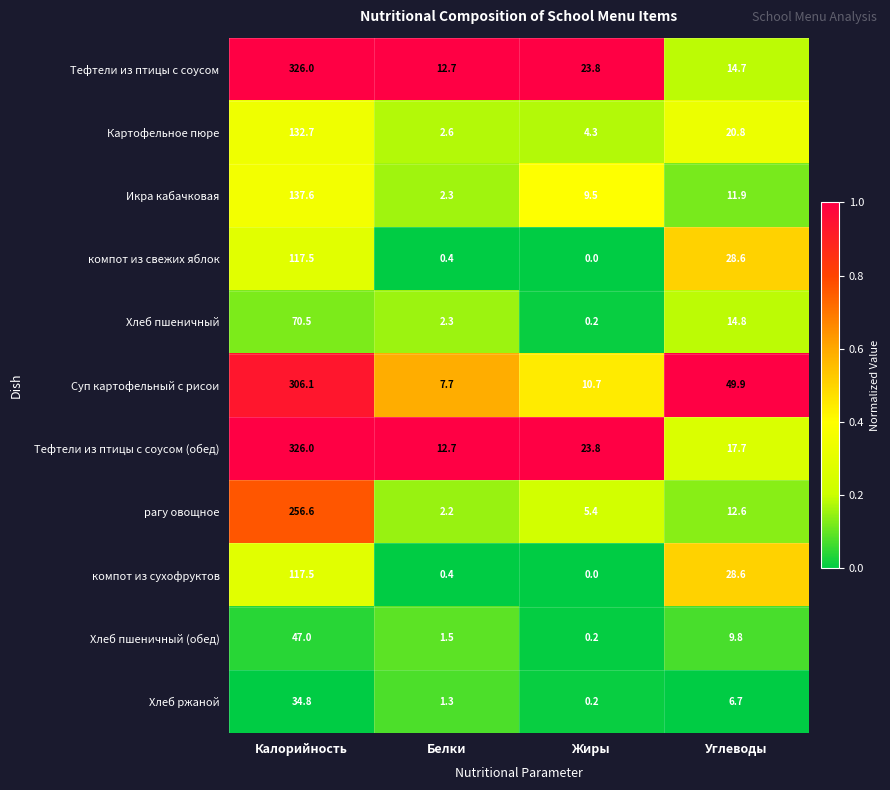

What is the difference between the highest and lowest values at Калорийность?

291.2